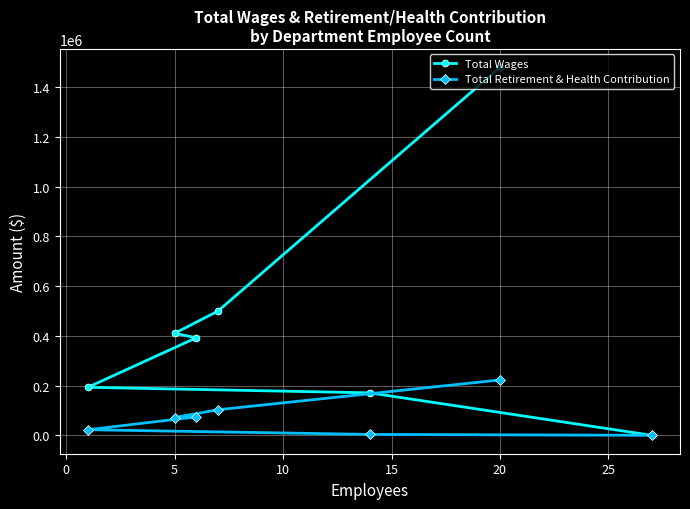

What value does the Total Retirement & Health Contribution series have at 20?

222571.0